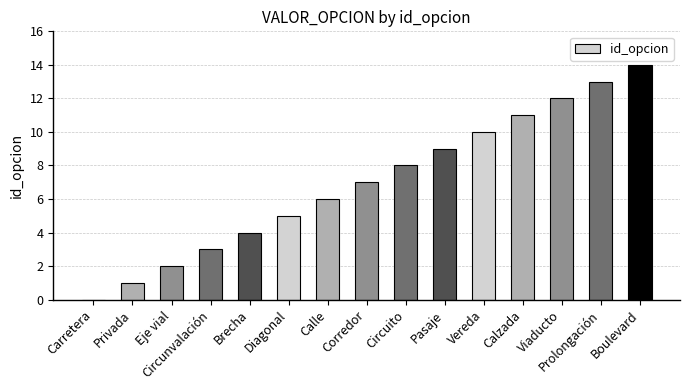

Reading right to left, transcribe all the data shown in this chart.

Boulevard=14	Prolongación=13	Viaducto=12	Calzada=11	Vereda=10	Pasaje=9	Circuito=8	Corredor=7	Calle=6	Diagonal=5	Brecha=4	Circunvalación=3	Eje vial=2	Privada=1	Carretera=0